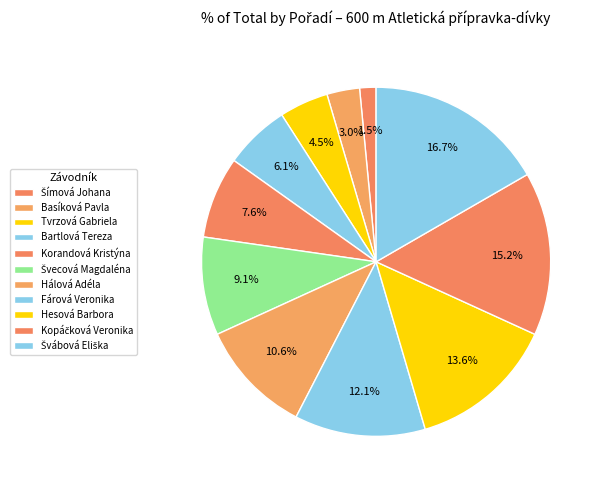

Count the number of slices in the pie.

11